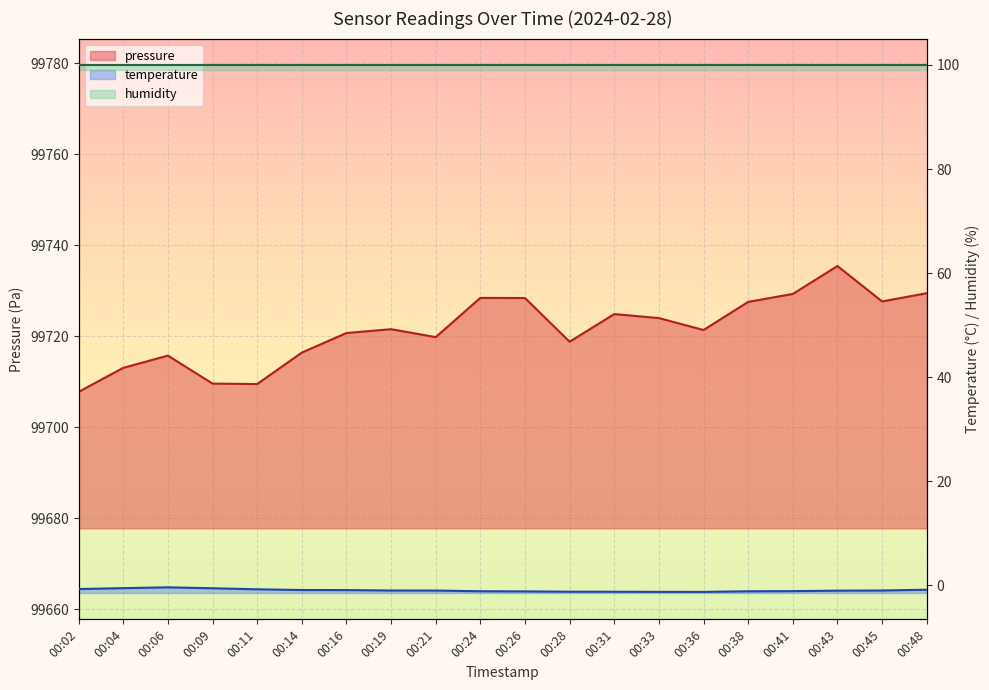

What value does the temperature series have at 00:38?

-1.2